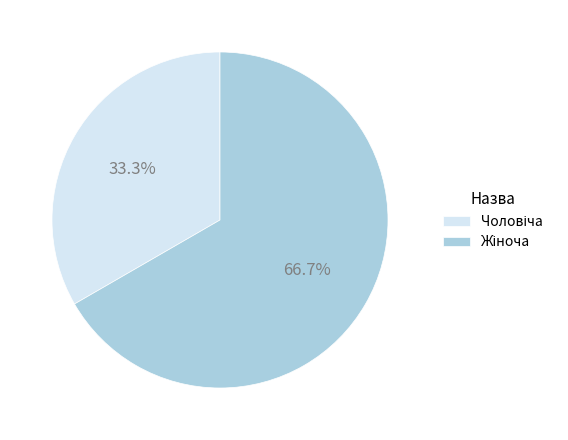

Does any single category account for the majority?

Yes